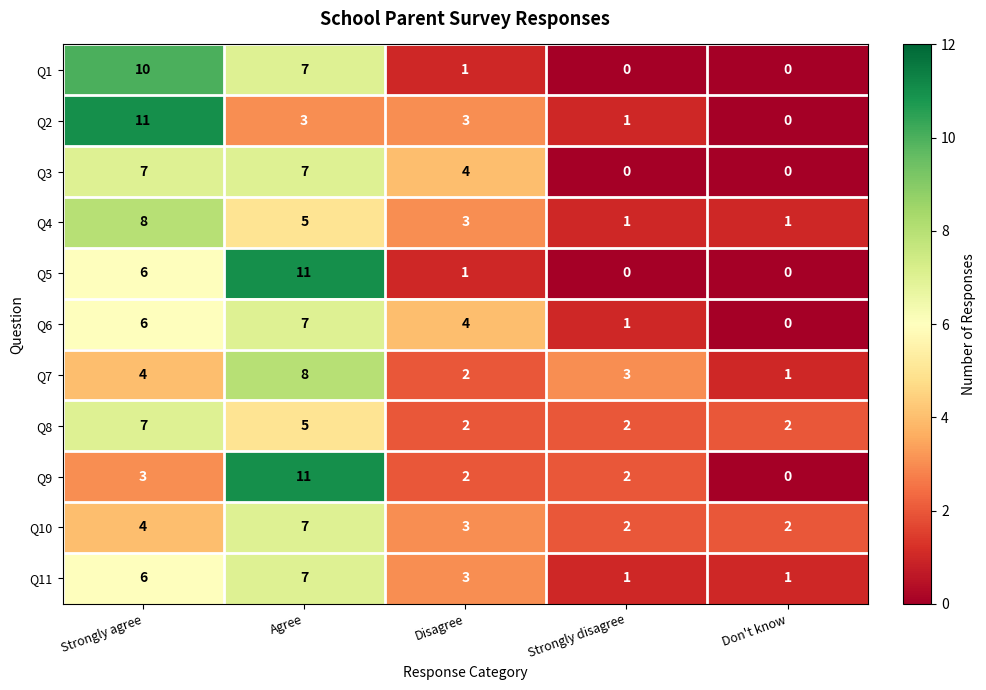

Which category has the highest value in the Q7 series?

Agree